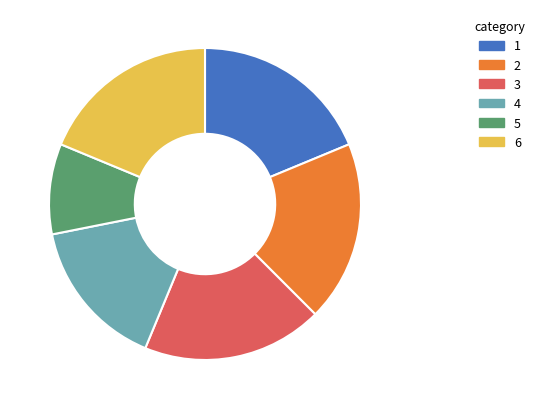

True or false: 5 accounts for 4% of the total.

False